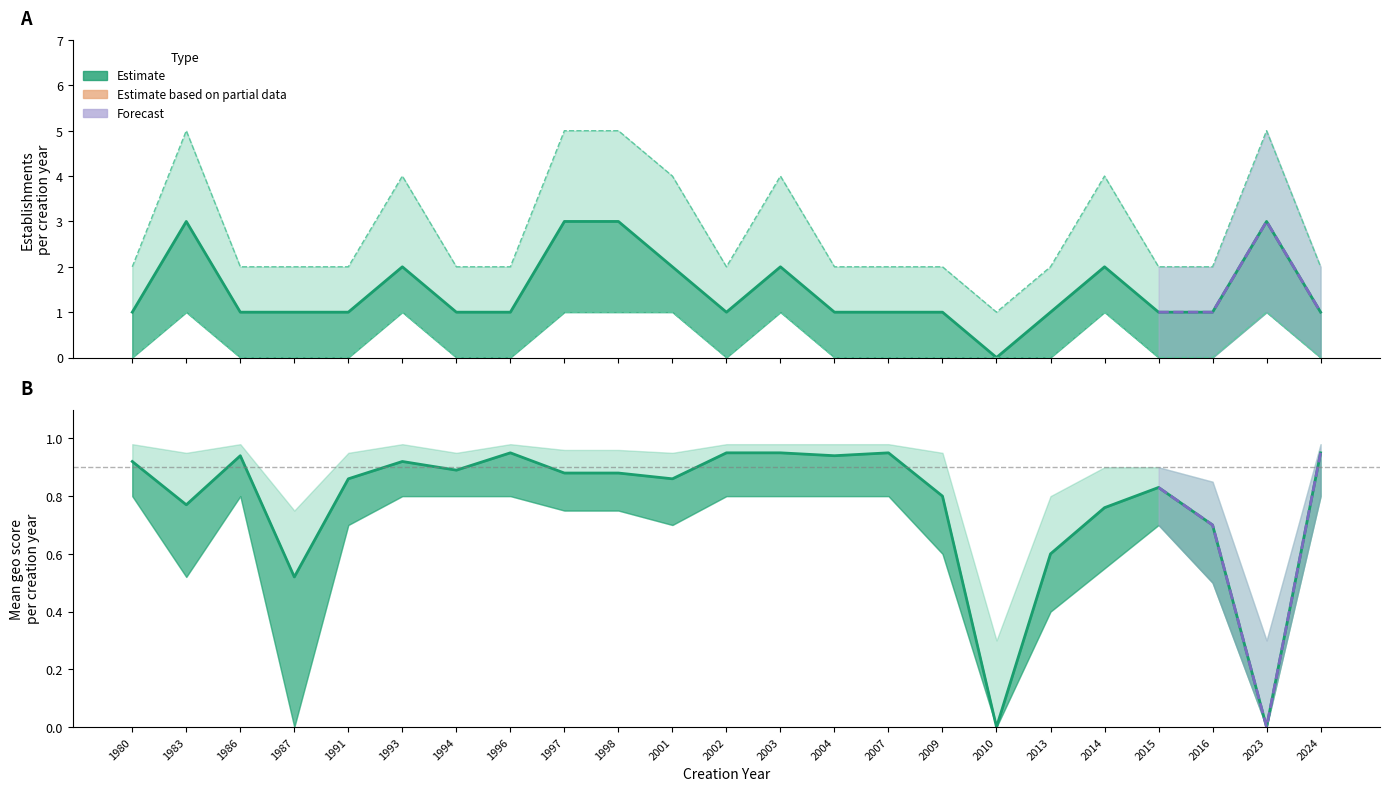

Reading left to right, extract all data points from this chart.

count_estimate: 1980=1.0	1983=3.0	1986=1.0	1987=1.0	1991=1.0	1993=2.0	1994=1.0	1996=1.0	1997=3.0	1998=3.0	2001=2.0	2002=1.0	2003=2.0	2004=1.0	2007=1.0	2009=1.0	2010=0.0	2013=1.0	2014=2.0	2015=1.0	2016=1.0	2023=3.0	2024=1.0
count_upper: 1980=2.0	1983=5.0	1986=2.0	1987=2.0	1991=2.0	1993=4.0	1994=2.0	1996=2.0	1997=5.0	1998=5.0	2001=4.0	2002=2.0	2003=4.0	2004=2.0	2007=2.0	2009=2.0	2010=1.0	2013=2.0	2014=4.0	2015=2.0	2016=2.0	2023=5.0	2024=2.0
count_lower: 1980=0.0	1983=1.0	1986=0.0	1987=0.0	1991=0.0	1993=1.0	1994=0.0	1996=0.0	1997=1.0	1998=1.0	2001=1.0	2002=0.0	2003=1.0	2004=0.0	2007=0.0	2009=0.0	2010=0.0	2013=0.0	2014=1.0	2015=0.0	2016=0.0	2023=1.0	2024=0.0
geo_score_mean: 1980=0.9	1983=0.8	1986=0.9	1987=0.5	1991=0.9	1993=0.9	1994=0.9	1996=0.9	1997=0.9	1998=0.9	2001=0.9	2002=0.9	2003=0.9	2004=0.9	2007=0.9	2009=0.8	2010=0.0	2013=0.6	2014=0.8	2015=0.8	2016=0.7	2023=0.0	2024=0.9